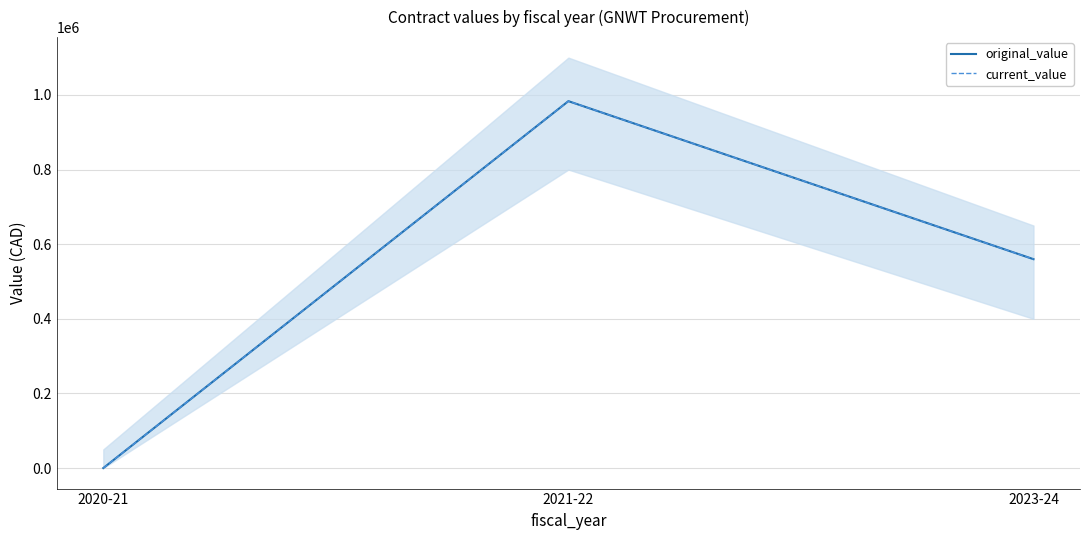

What is the approximate value of current_value at 2023-24?

559839.0